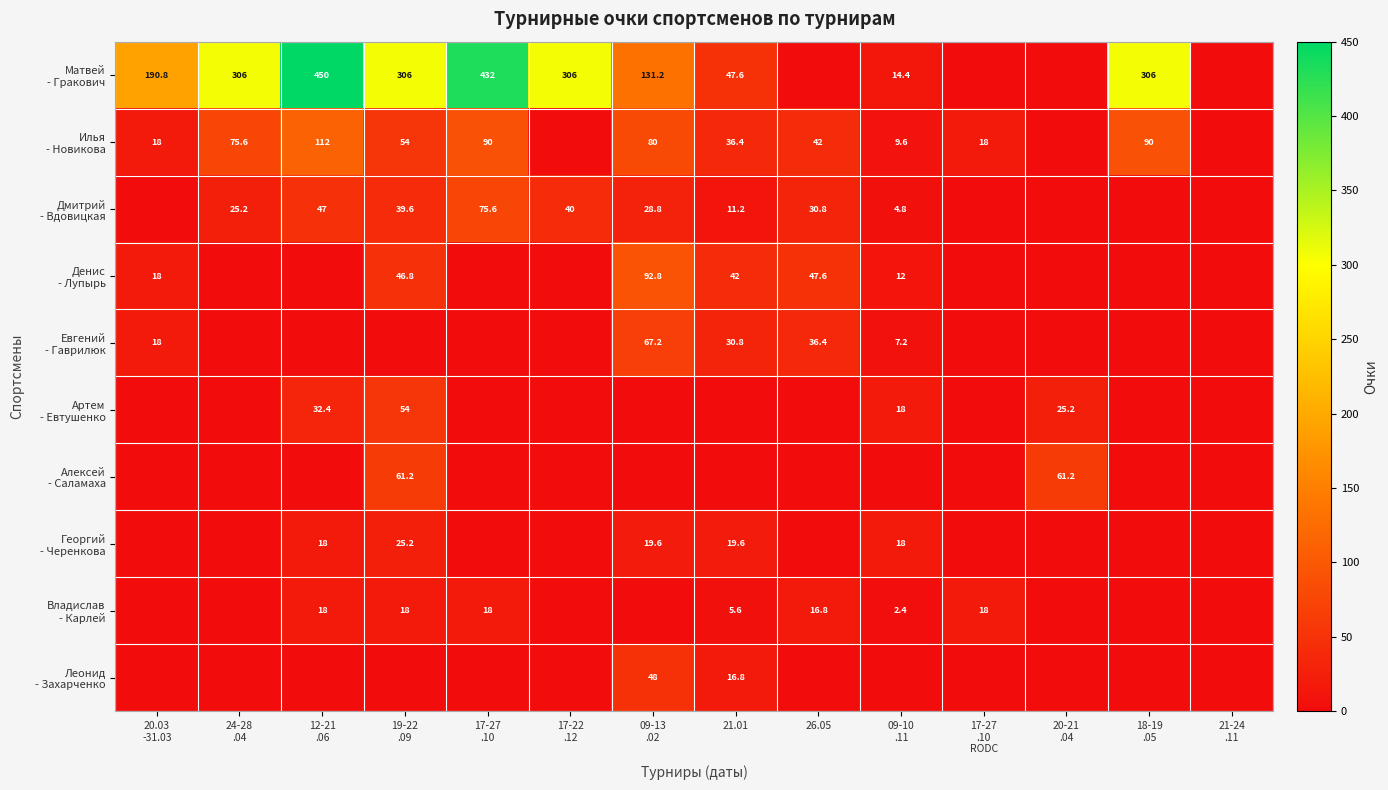

Rank the series by their maximum value, from lowest to highest.

Владислав - Карлей, Георгий - Черенкова, Леонид - Захарченко, Артем - Евтушенко, Алексей - Саламаха, Евгений - Гаврилюк, Дмитрий - Вдовицкая, Денис - Лупырь, Илья - Новикова, Матвей - Гракович